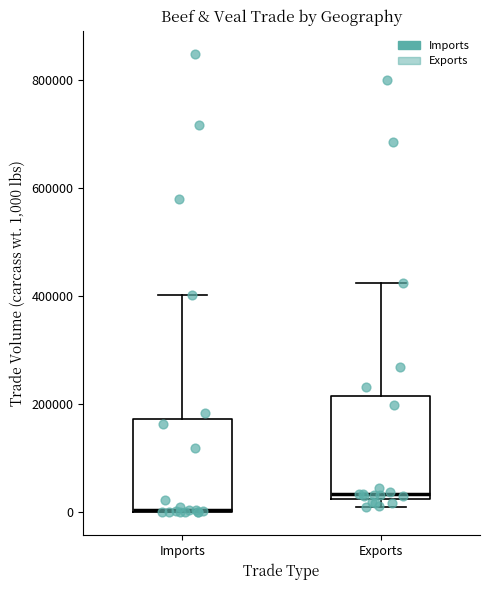

Where is the upper edge of the box for Imports on the y-axis? The values are not printed on the chart, so give them approximately, as read against the axis.

180000